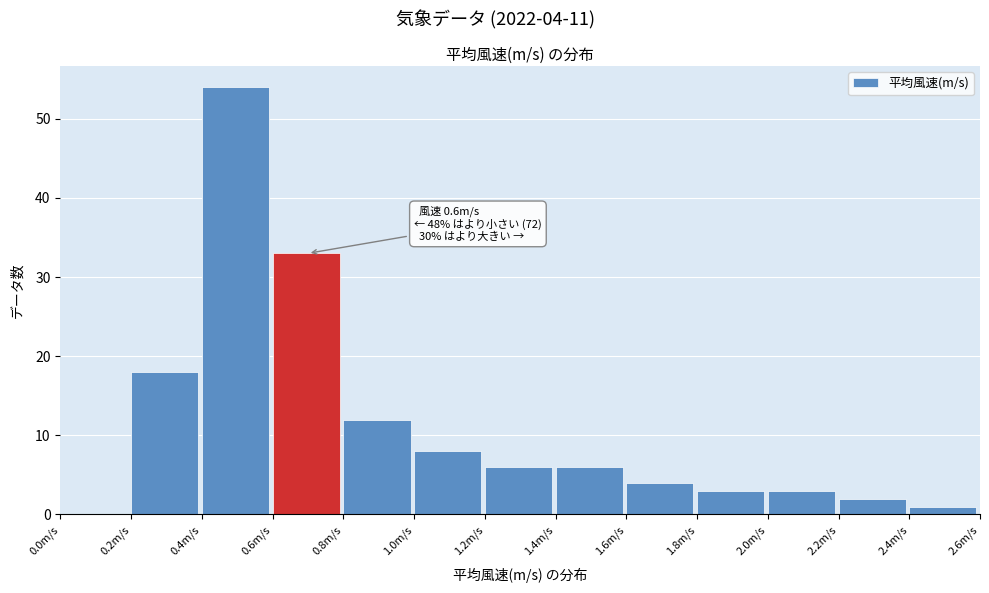

Over which range of the x-axis is the bar tallest?

0.4 to 0.6